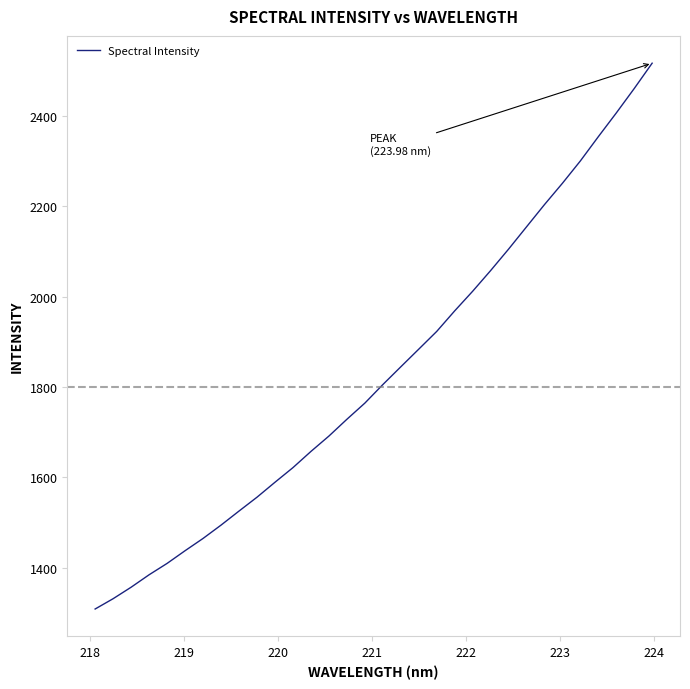

What is the difference between the maximum and minimum values?

1207.5